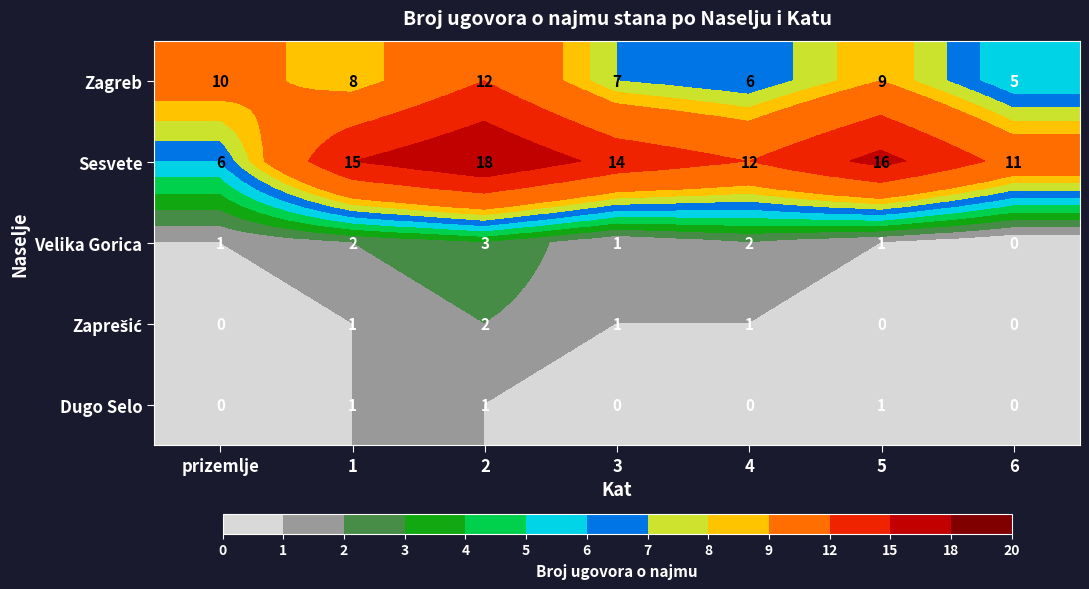

Where does the Zagreb series first go above 8?

prizemlje